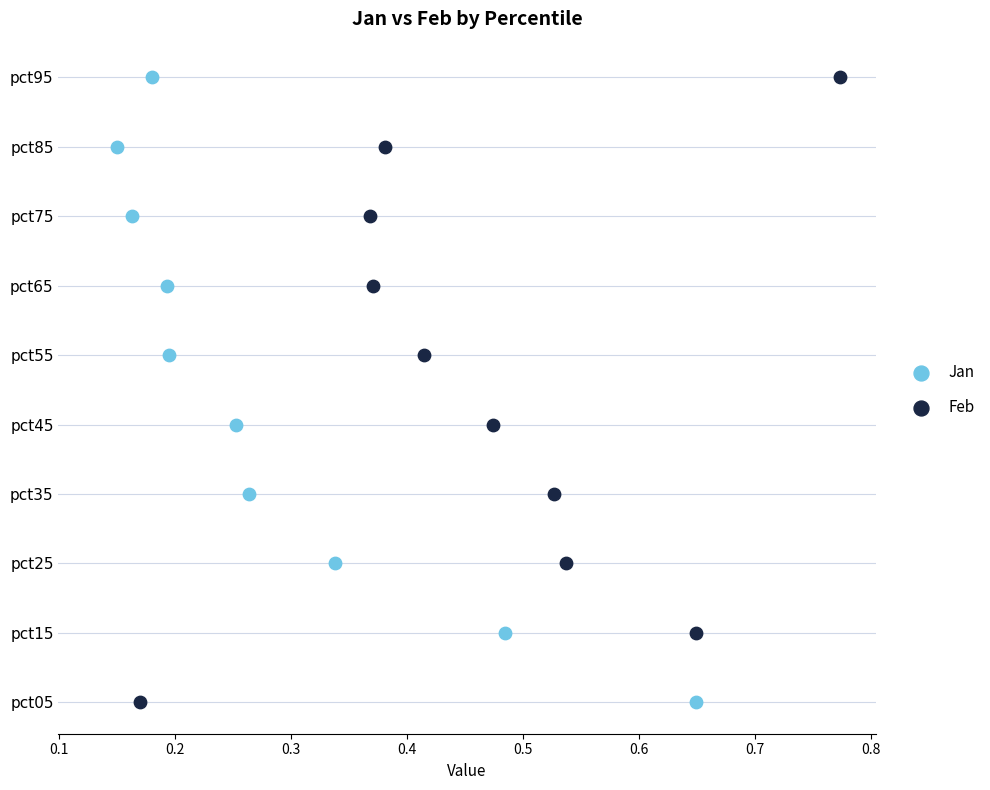

What are all the series names shown in the legend?

Jan, Feb